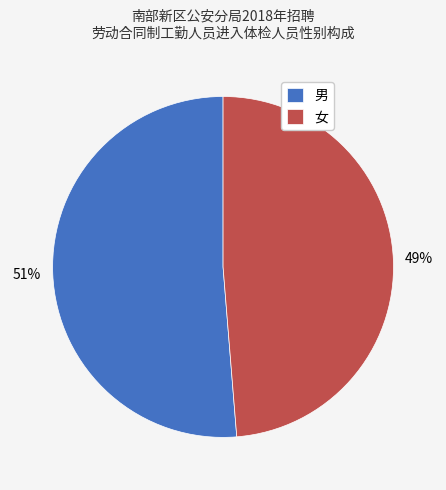

What is the largest slice in the pie chart?

男